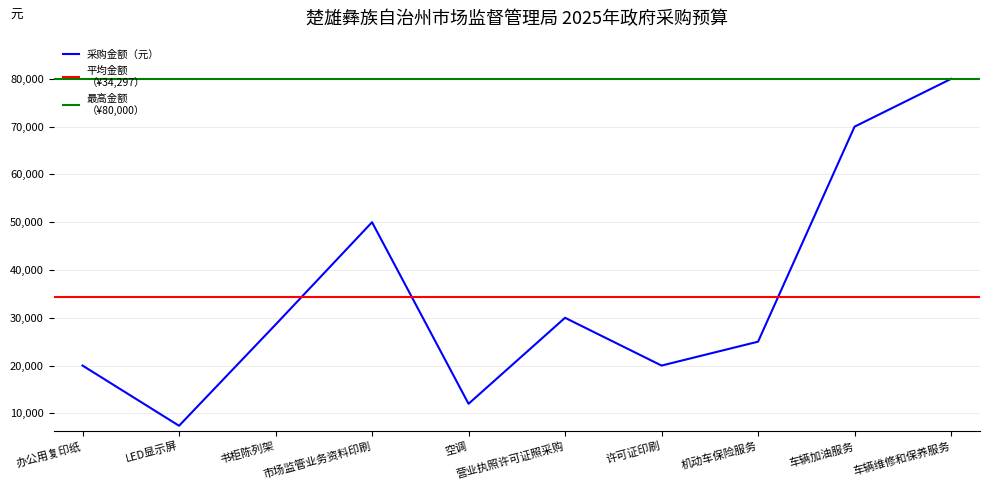

True or false: the data shows 26867 at 办公用复印纸.

False